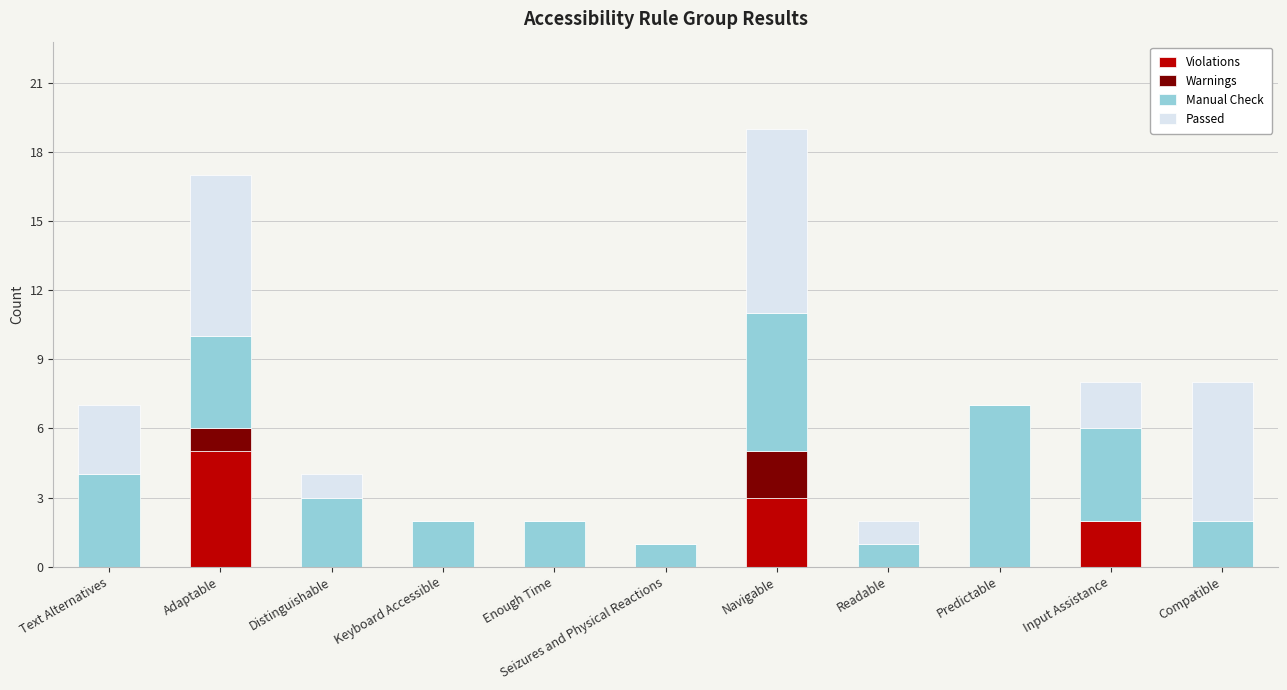

At which category is the sum across all series the highest?

Navigable